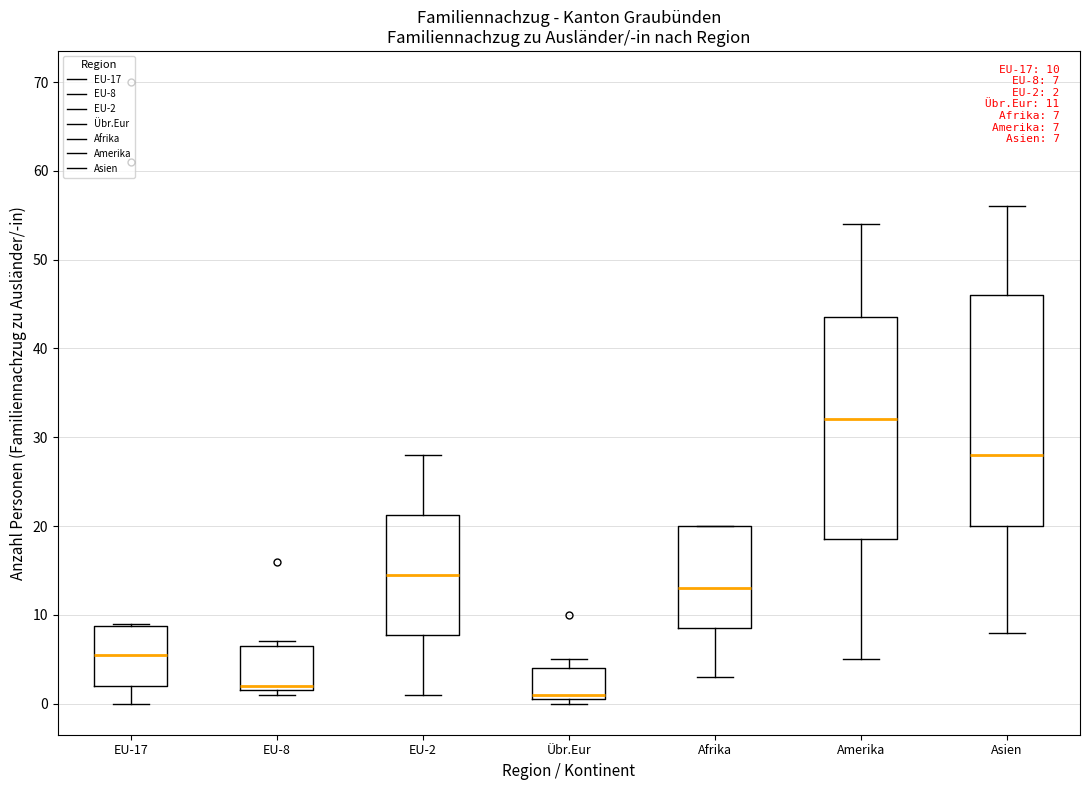

Comparing the boxes themselves (not the whiskers), which one is the tallest?

Asien